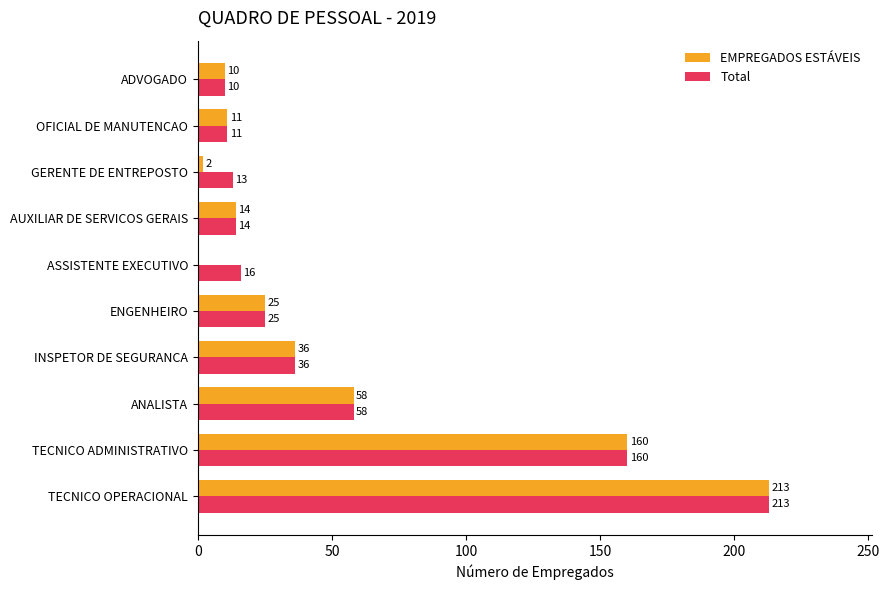

The Total series shows 58 at ANALISTA. True or false?

True